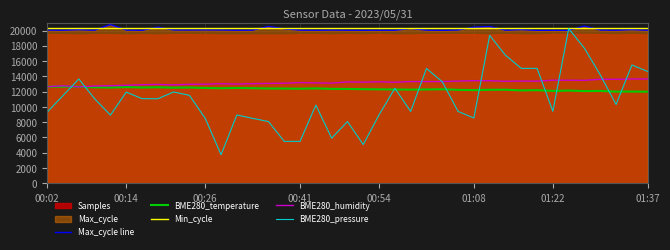

The Min_cycle series shows 32614.2 at 01:37. True or false?

False